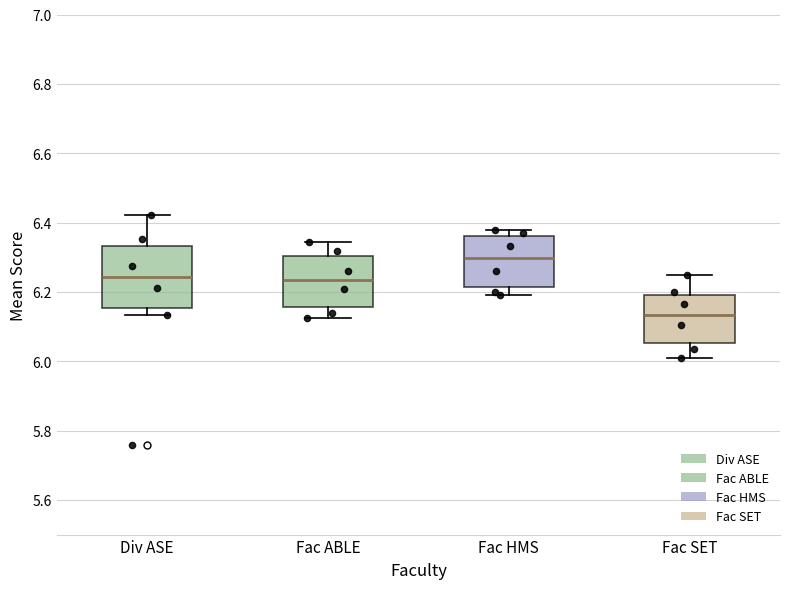

Reading left to right, transcribe this box plot: for each box, give where its median line is, the range the box spans, and where its two whiskers end, as read against the y-axis. The values are not printed on the chart, so give them approximately, as read against the axis.

Div ASE: median 6.24, box 6.16 to 6.34, whiskers 6.14 to 6.42
Fac ABLE: median 6.24, box 6.16 to 6.30, whiskers 6.12 to 6.34
Fac HMS: median 6.30, box 6.22 to 6.36, whiskers 6.20 to 6.38
Fac SET: median 6.14, box 6.06 to 6.18, whiskers 6.00 to 6.24